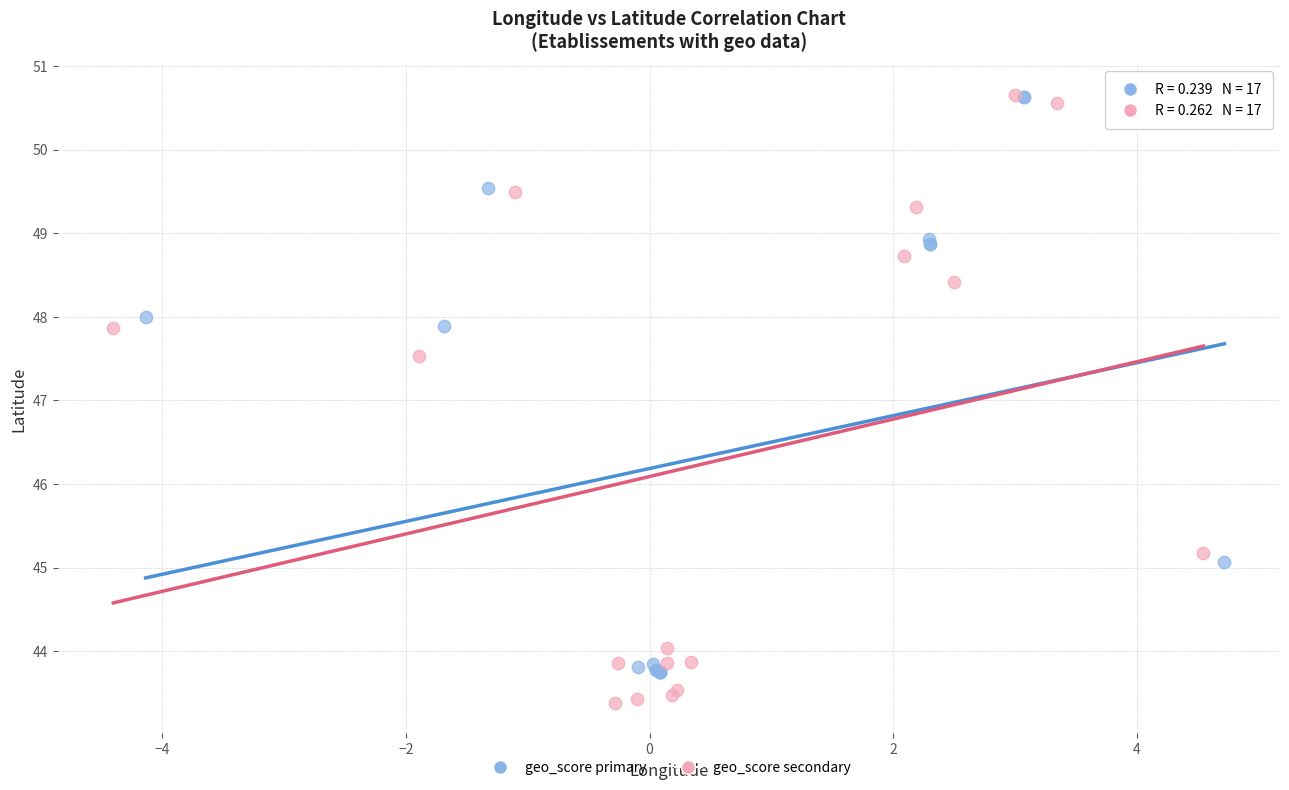

Which series contains the lowest Y value?

geo_score secondary